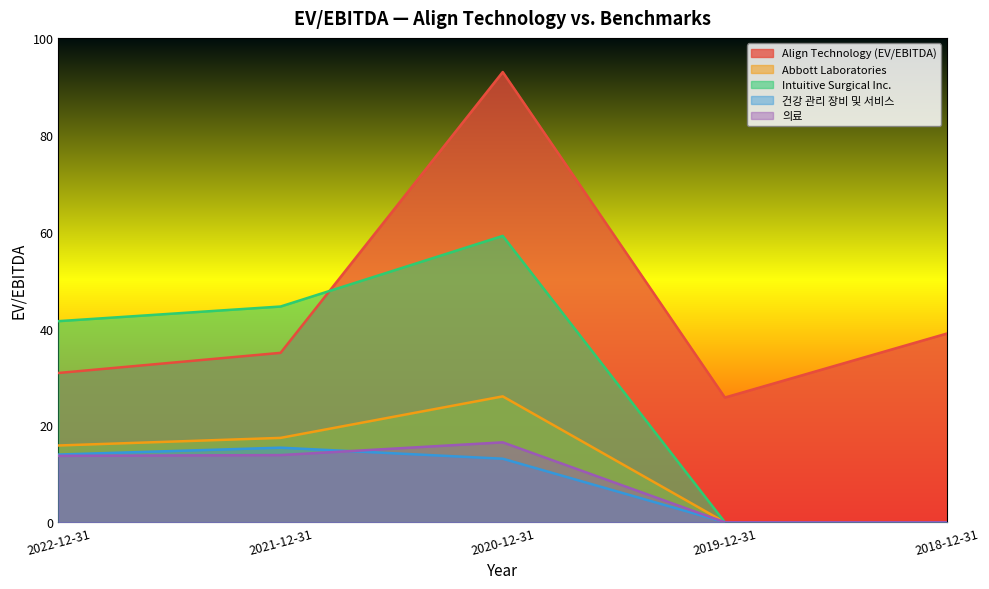

Reading right to left, list all the values displayed in this chart.

Align Technology (EV/EBITDA): 39.0	25.8	93.0	35.0	30.8
Abbott Laboratories: 0.0	0.0	26.0	17.4	15.8
Intuitive Surgical Inc.: 0.0	0.0	59.1	44.5	41.5
건강 관리 장비 및 서비스: 0.0	0.0	13.1	15.4	14.0
의료: 0.0	0.0	16.5	13.9	13.7